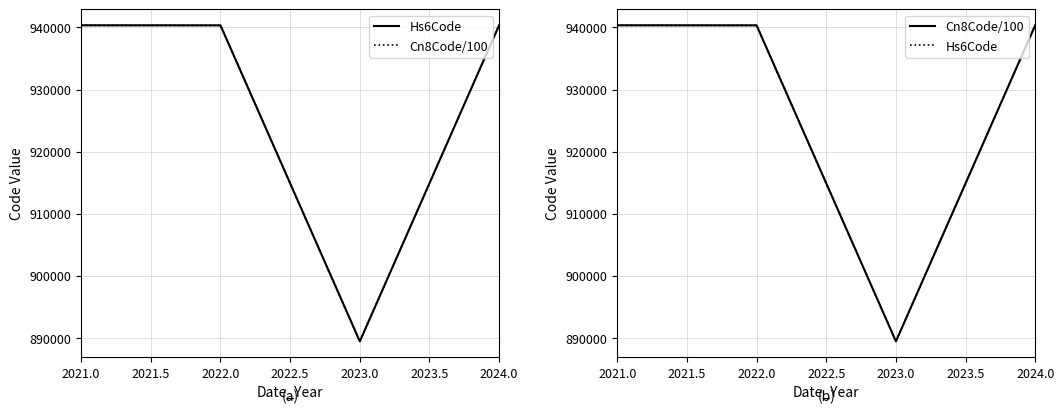

Rank the series by their maximum value, from lowest to highest.

Hs6Code, Cn8Code/100